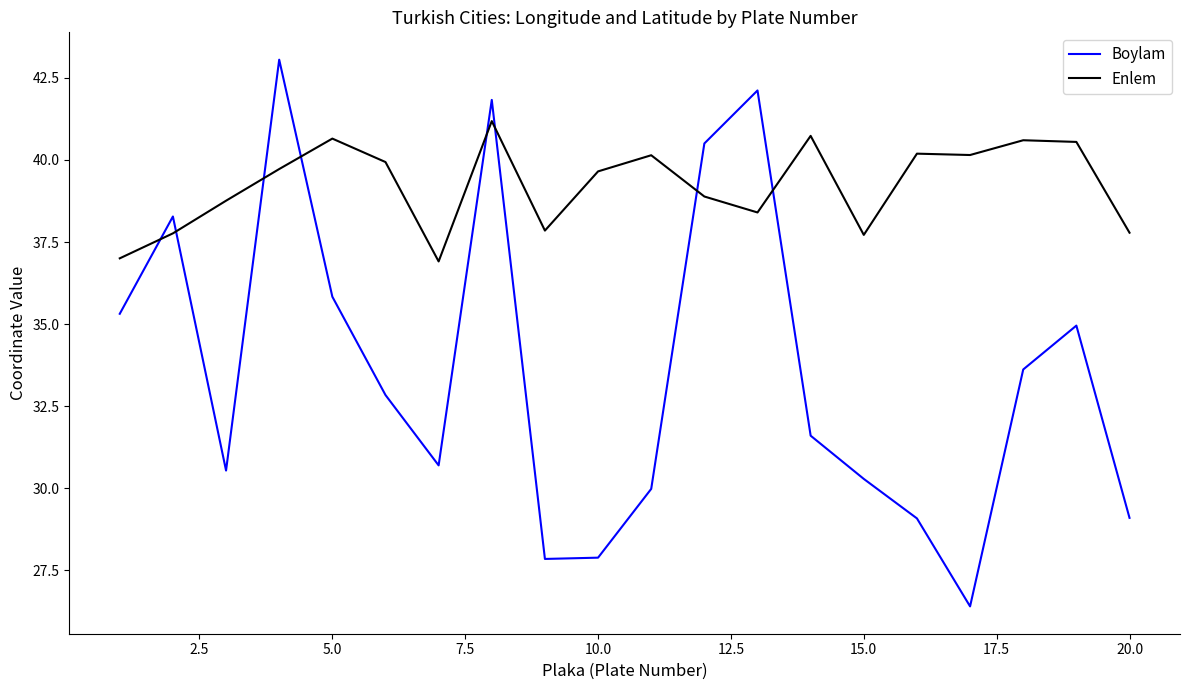

What is the minimum value shown in the chart?

26.4